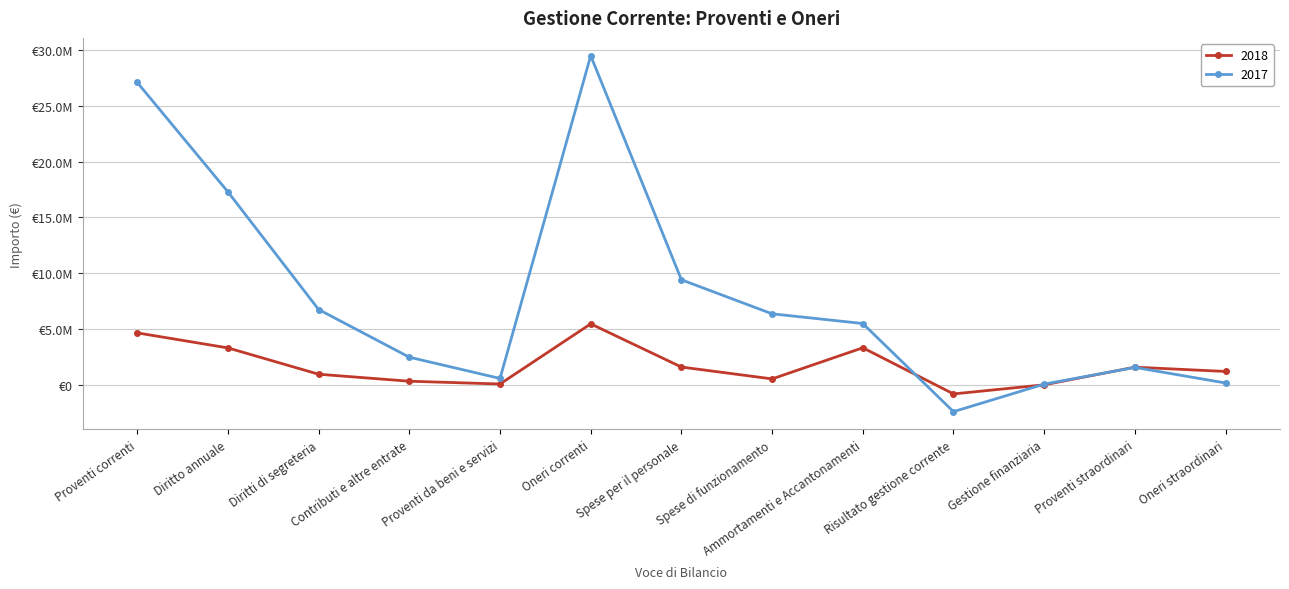

What is the total value across all series at Spese per il personale?

11021735